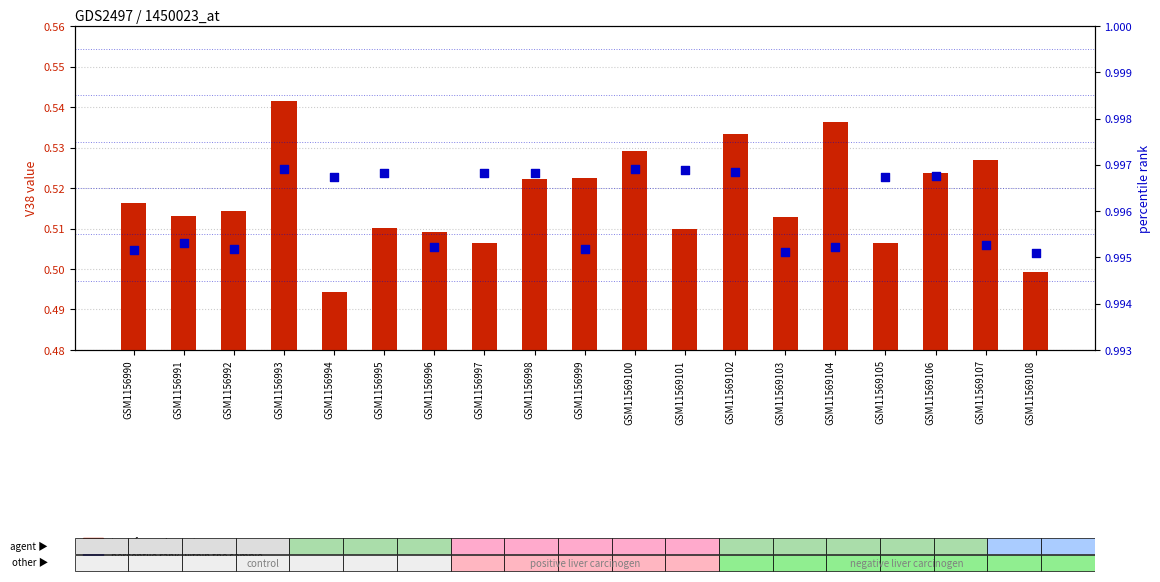

What are all the series names shown in the legend?

transformed count, percentile rank within the sample